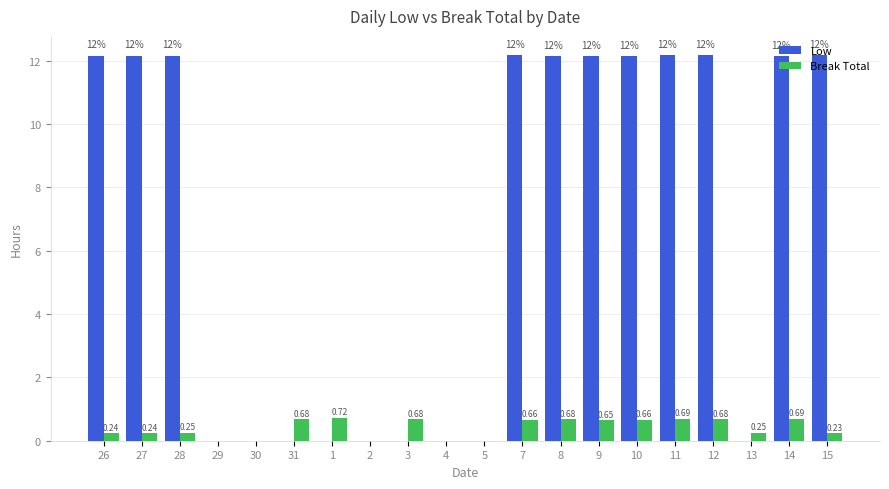

Between 26 and 7, which series saw the biggest shift?

Break Total